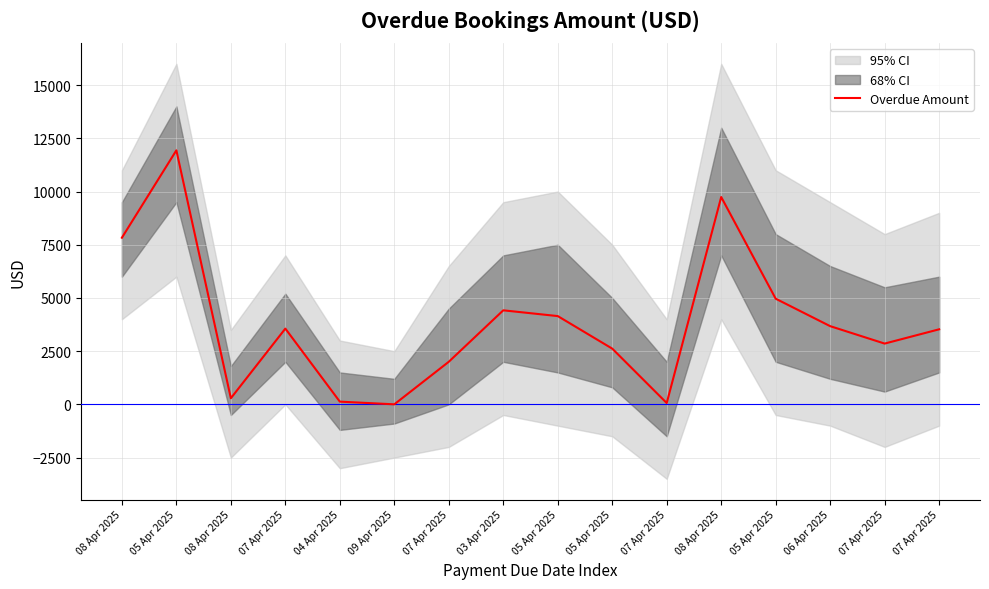

How many lines are shown in the chart?

1